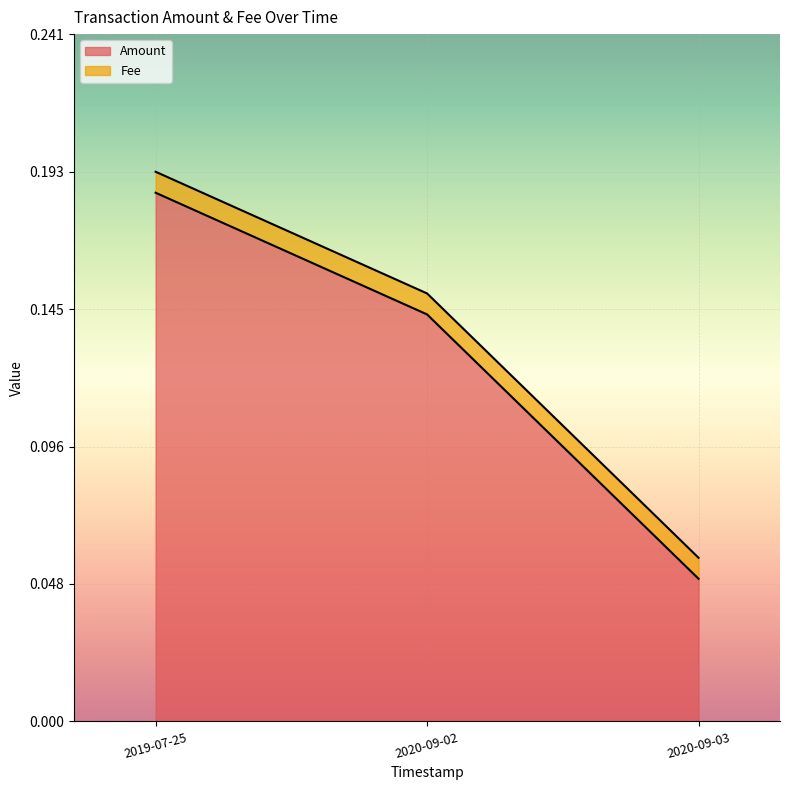

Reading left to right, transcribe all the data shown in this chart.

0.2	0.1	0.1